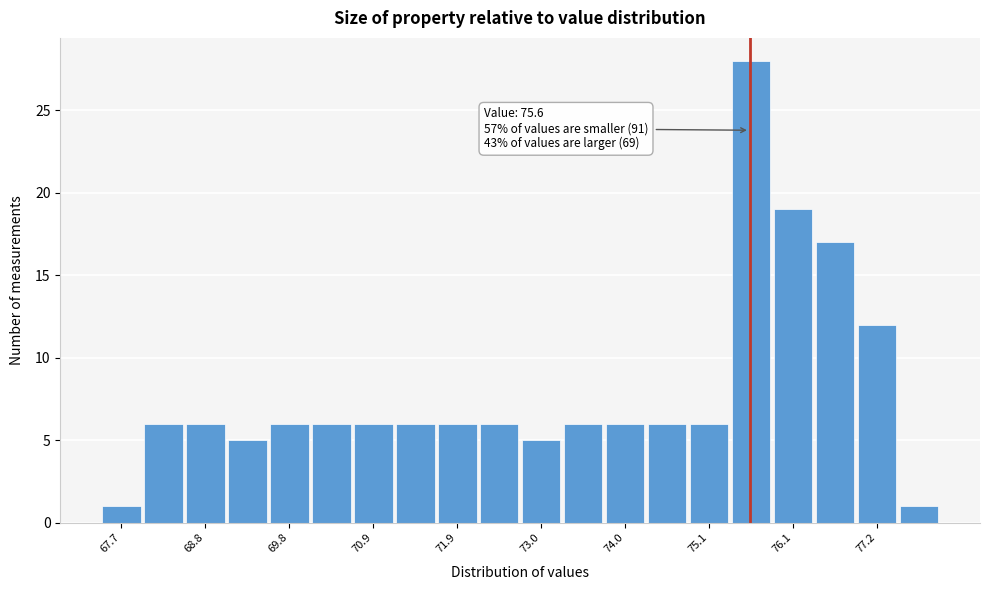

Read against the x-axis, roughly where is the centre of the tallest bar?

75.6